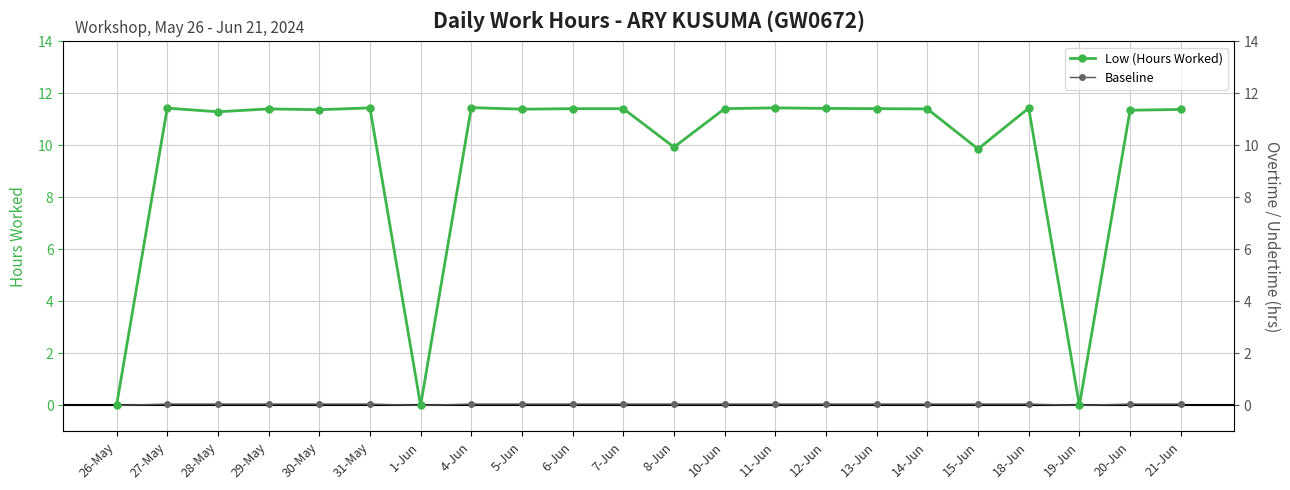

What is the label of the 2nd point from the left?

27-May